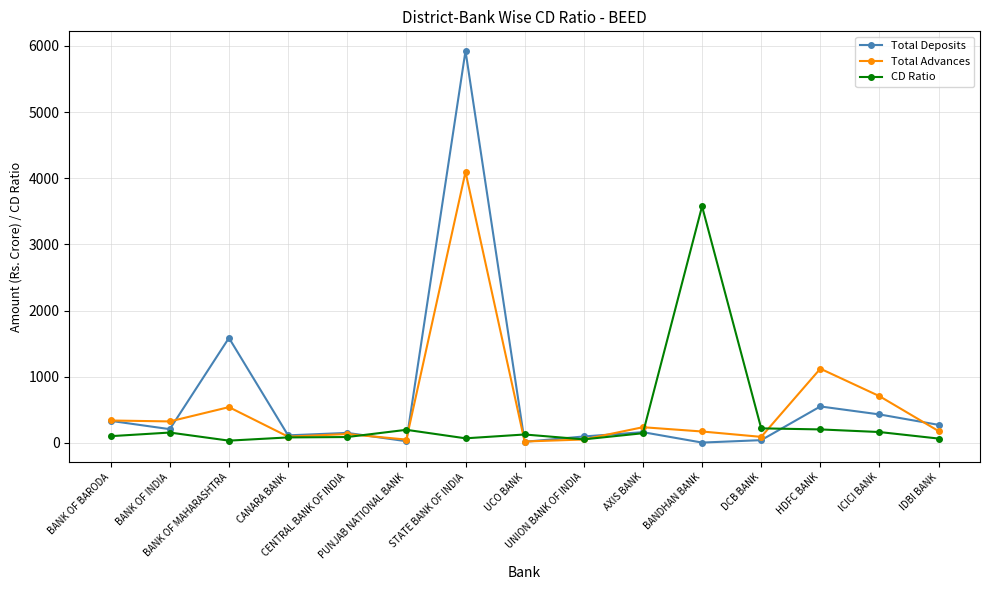

What is the lowest value of the CD Ratio series?

34.1